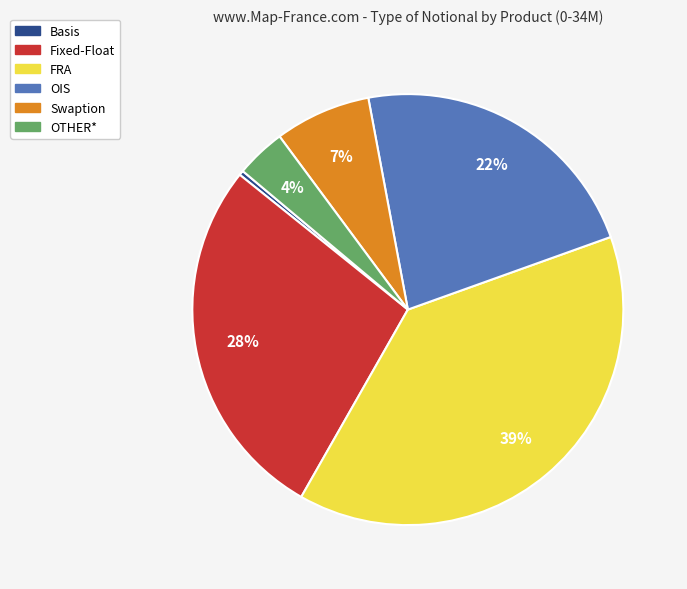

What percentage is the OTHER* slice, to the nearest percent?

4%